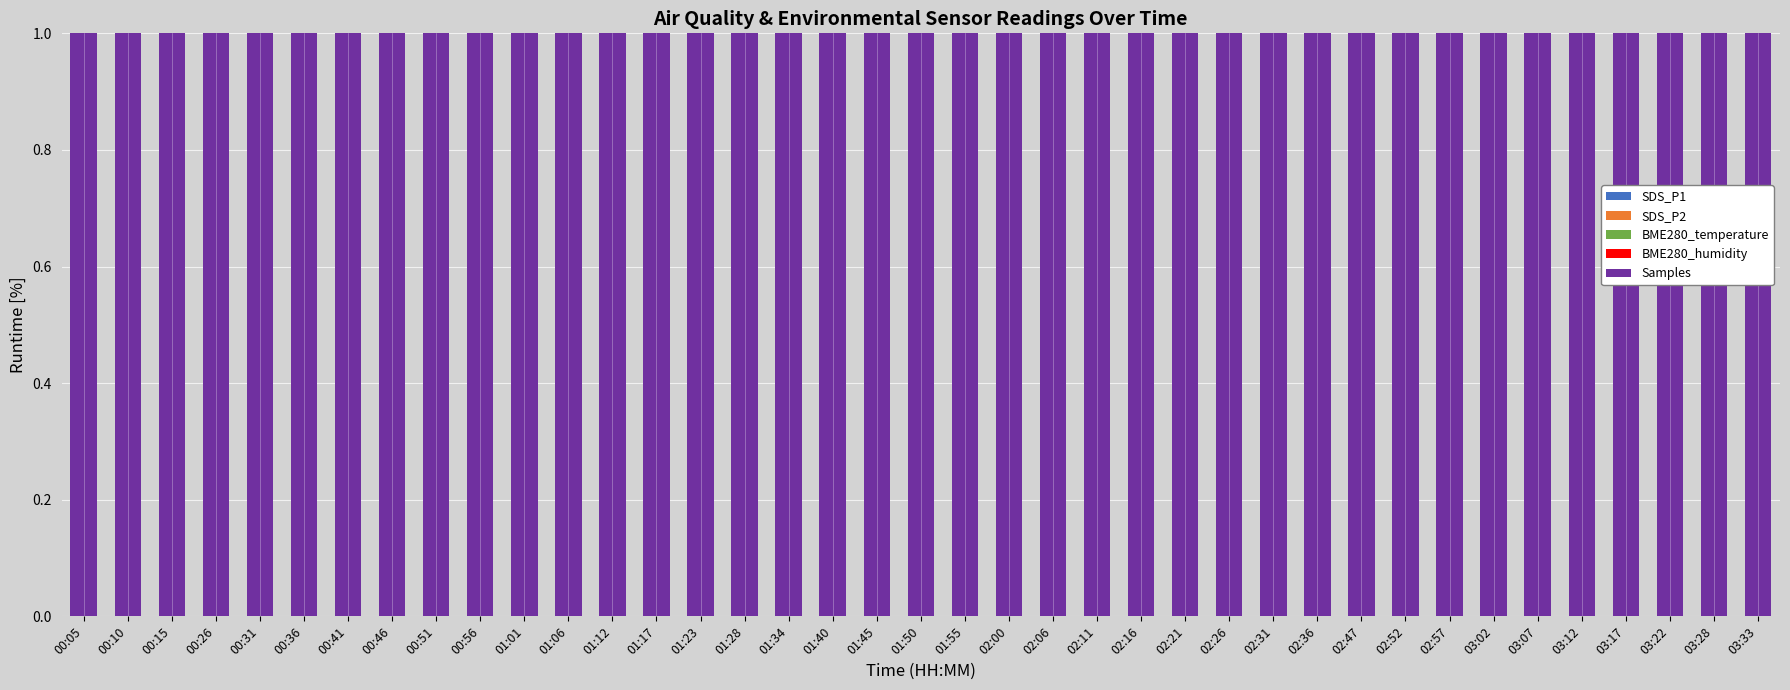

Rank the series by their maximum value, from lowest to highest.

BME280_temperature, SDS_P2, SDS_P1, BME280_humidity, Samples